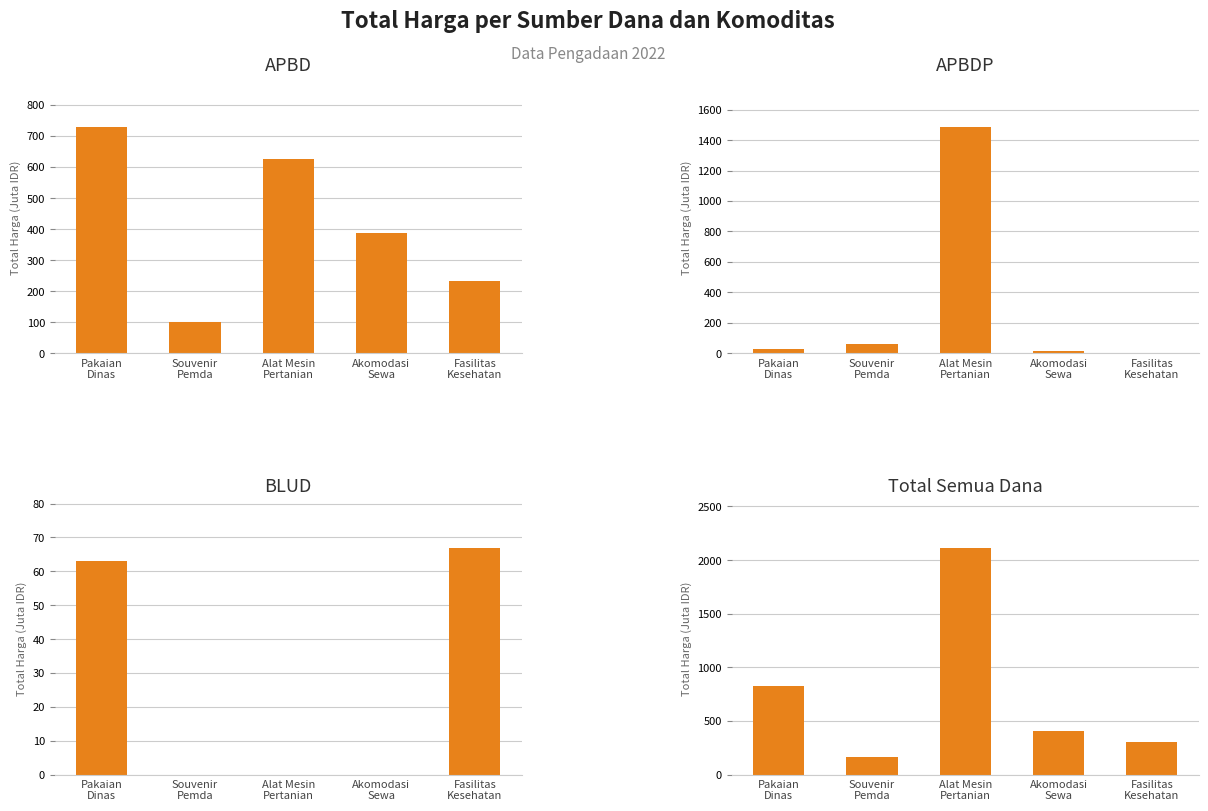

Reading left to right, what are all the values shown in this chart?

APBD: 729.4	100.0	625.1	388.7	234.3
APBDP: 30.3	59.4	1486.8	14.8	0.0
BLUD: 62.9	0.0	0.0	0.0	66.9
Total Semua Dana: 822.6	159.4	2111.9	403.5	301.1